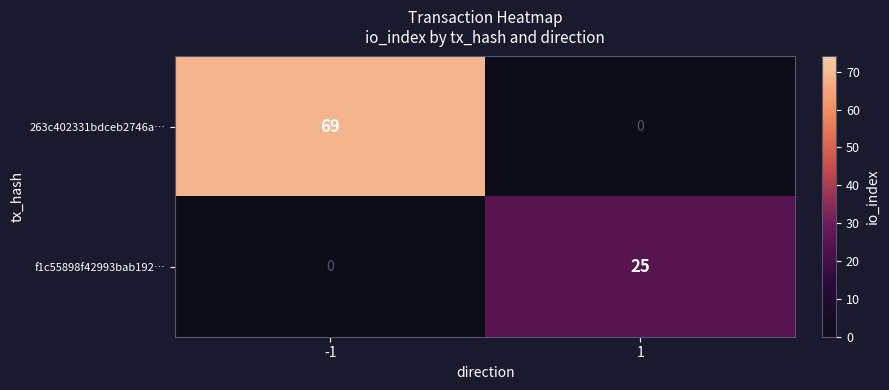

How many values in the f1c55898f42993bab192… series are below 25?

1